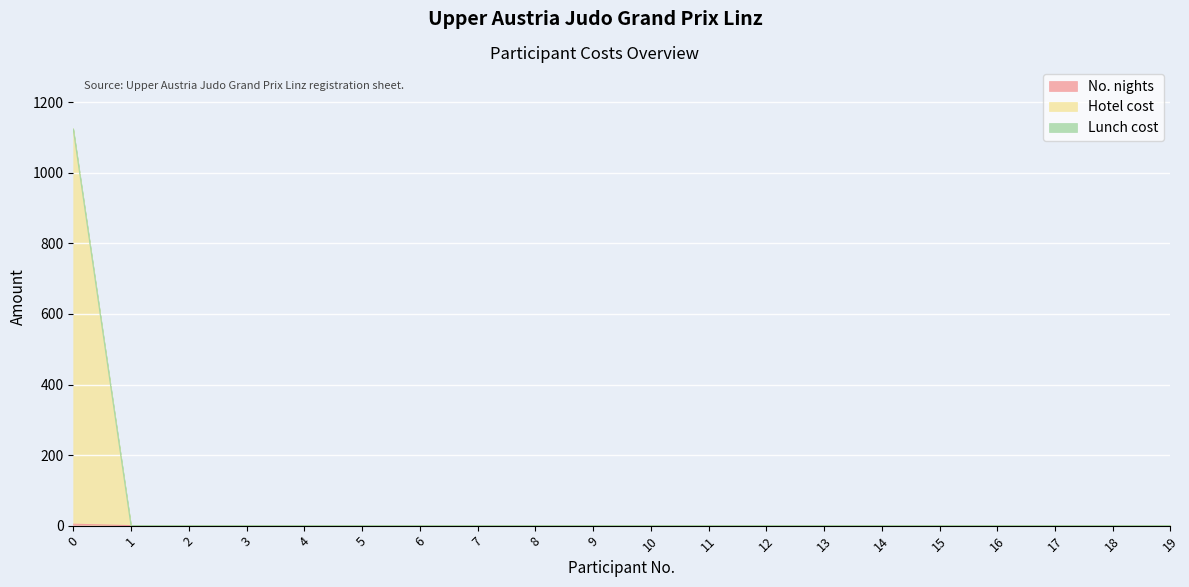

Does the chart display data point markers on the line(s)?

No